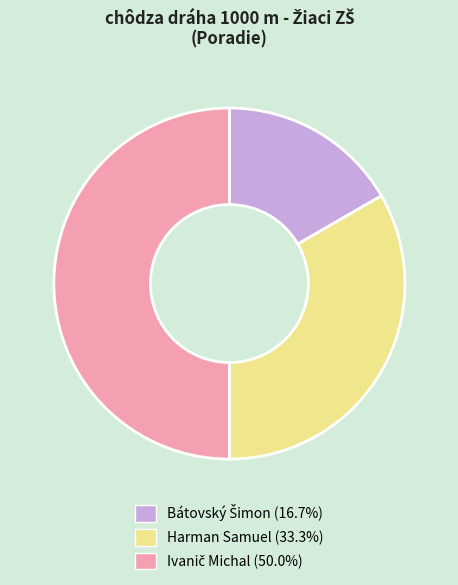

Does Harman Samuel represent more than half of the total?

No